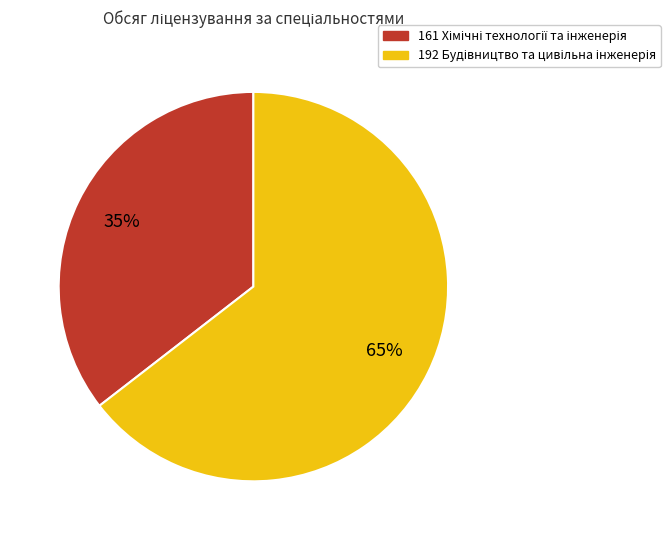

What percentage do 192 Будівництво та цивільна інженерія and 161 Хімічні технології та інженерія together represent?

100.0%